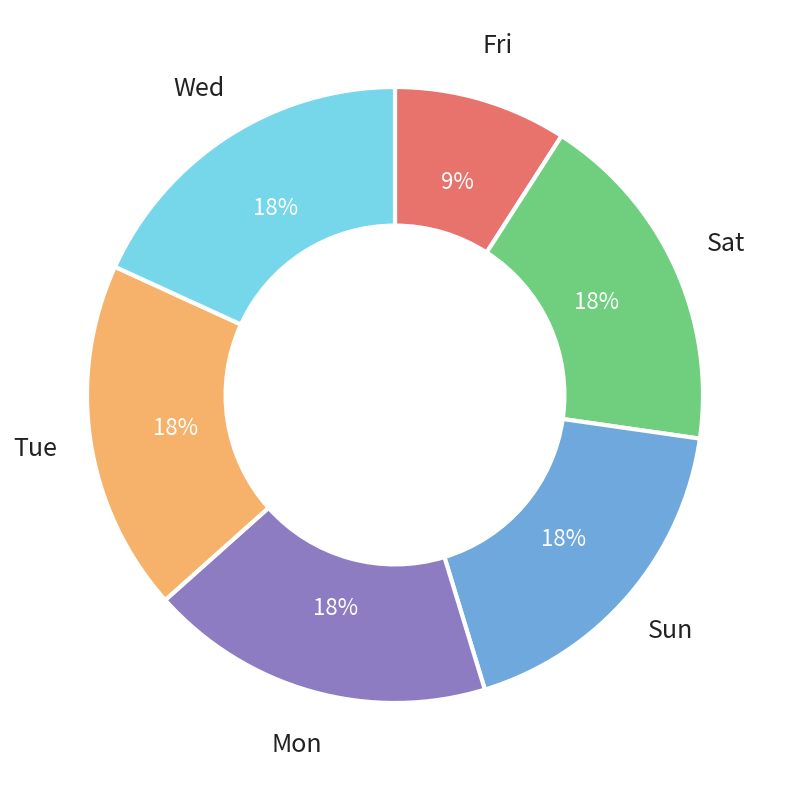

To the nearest percent, what is the average slice percentage?

17%